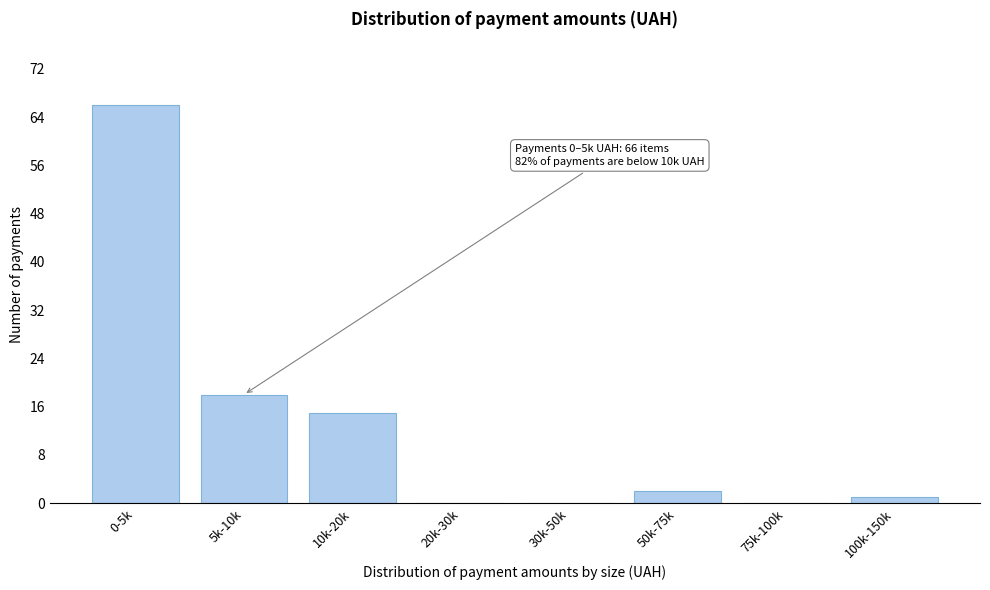

Reading right to left, list all the values displayed in this chart.

100k-150k=1	75k-100k=0	50k-75k=2	30k-50k=0	20k-30k=0	10k-20k=15	5k-10k=18	0-5k=66